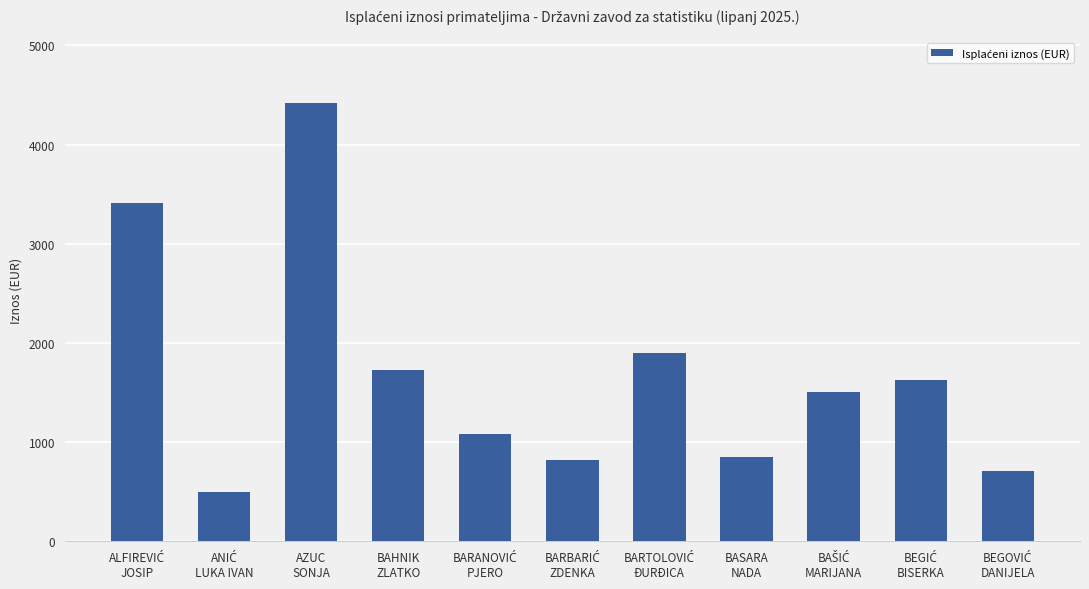

What is the difference between the second highest and second lowest values?

2709.8